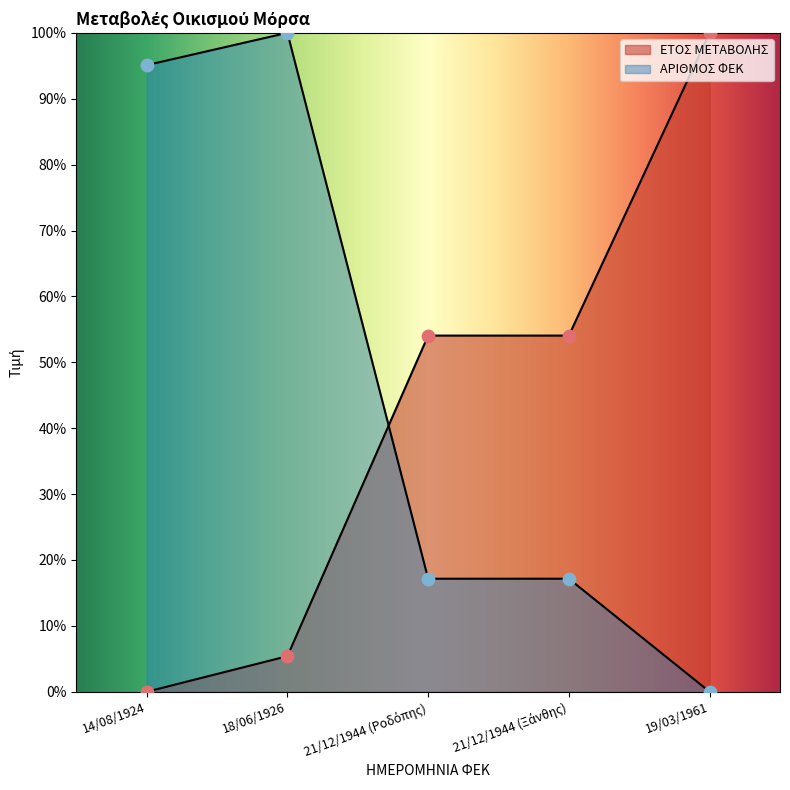

At which category is the sum across all series the highest?

18/06/1926